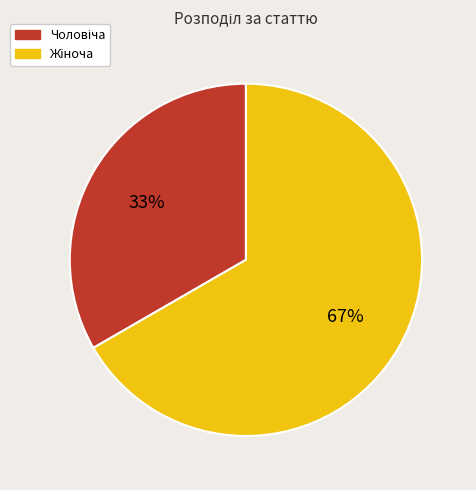

Count the number of slices in the pie.

2